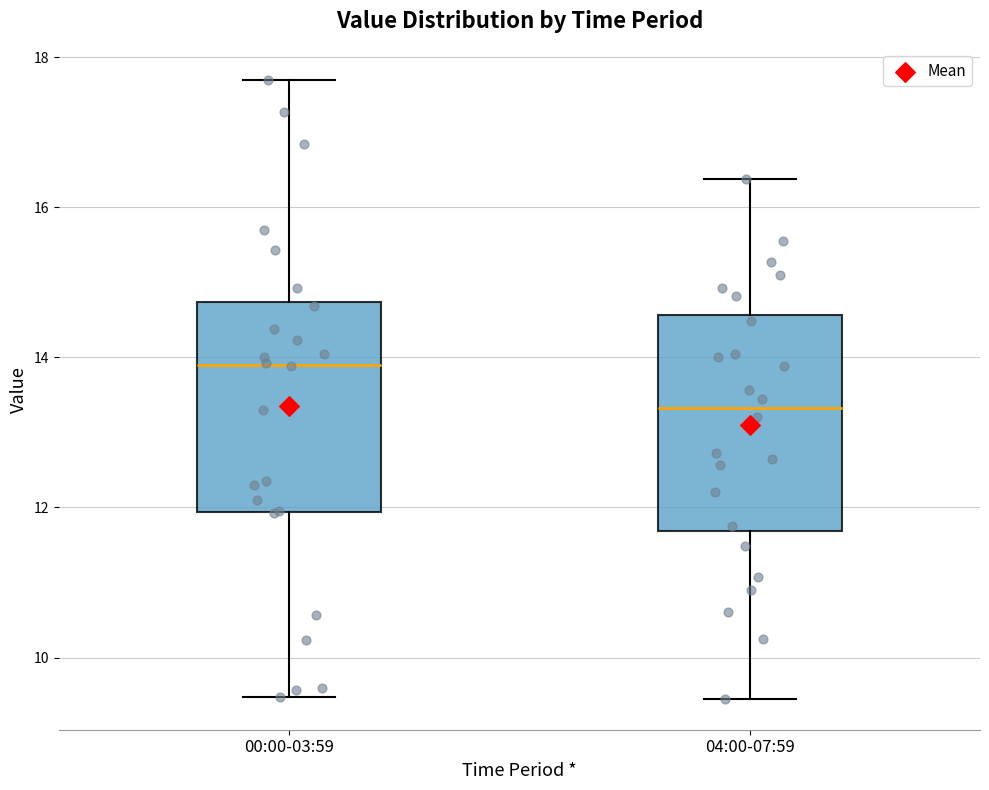

Reading left to right, transcribe this box plot: for each box, give where its median line is, the range the box spans, and where its two whiskers end, as read against the y-axis. The values are not printed on the chart, so give them approximately, as read against the axis.

00:00-03:59: median 14.0, box 12.0 to 14.8, whiskers 9.4 to 17.8
04:00-07:59: median 13.4, box 11.6 to 14.6, whiskers 9.4 to 16.4